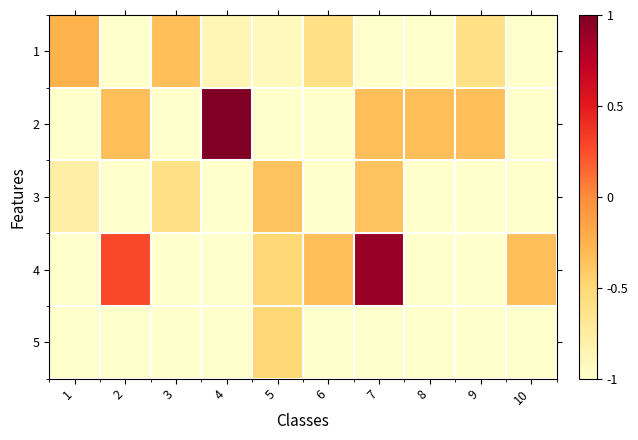

What is the total value across all series at 4?

-2.9